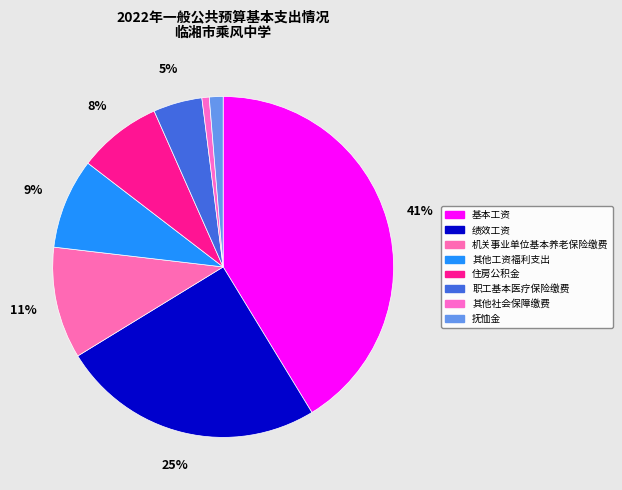

Rank the categories by value from lowest to highest.

其他社会保障缴费, 抚恤金, 职工基本医疗保险缴费, 住房公积金, 其他工资福利支出, 机关事业单位基本养老保险缴费, 绩效工资, 基本工资